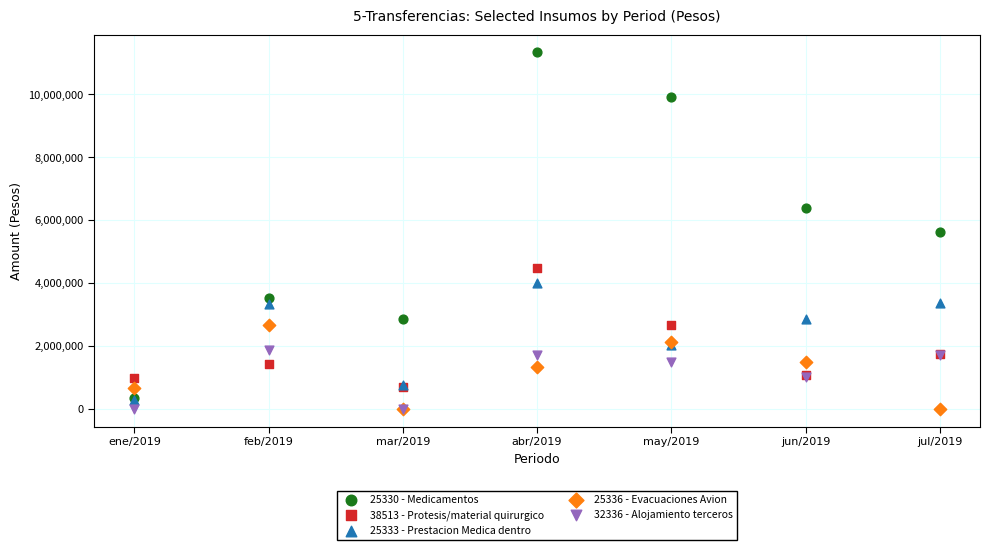

What are all the series names shown in the legend?

25330 - Medicamentos, 38513 - Protesis/material quirurgico, 25333 - Prestacion Medica dentro, 25336 - Evacuaciones Avion, 32336 - Alojamiento terceros